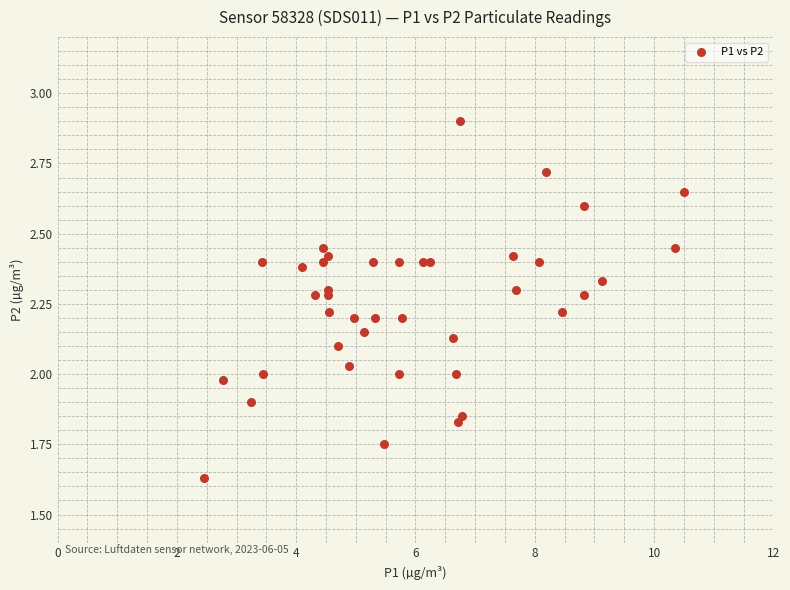

What is the range of Y values (max minus min)?

1.3